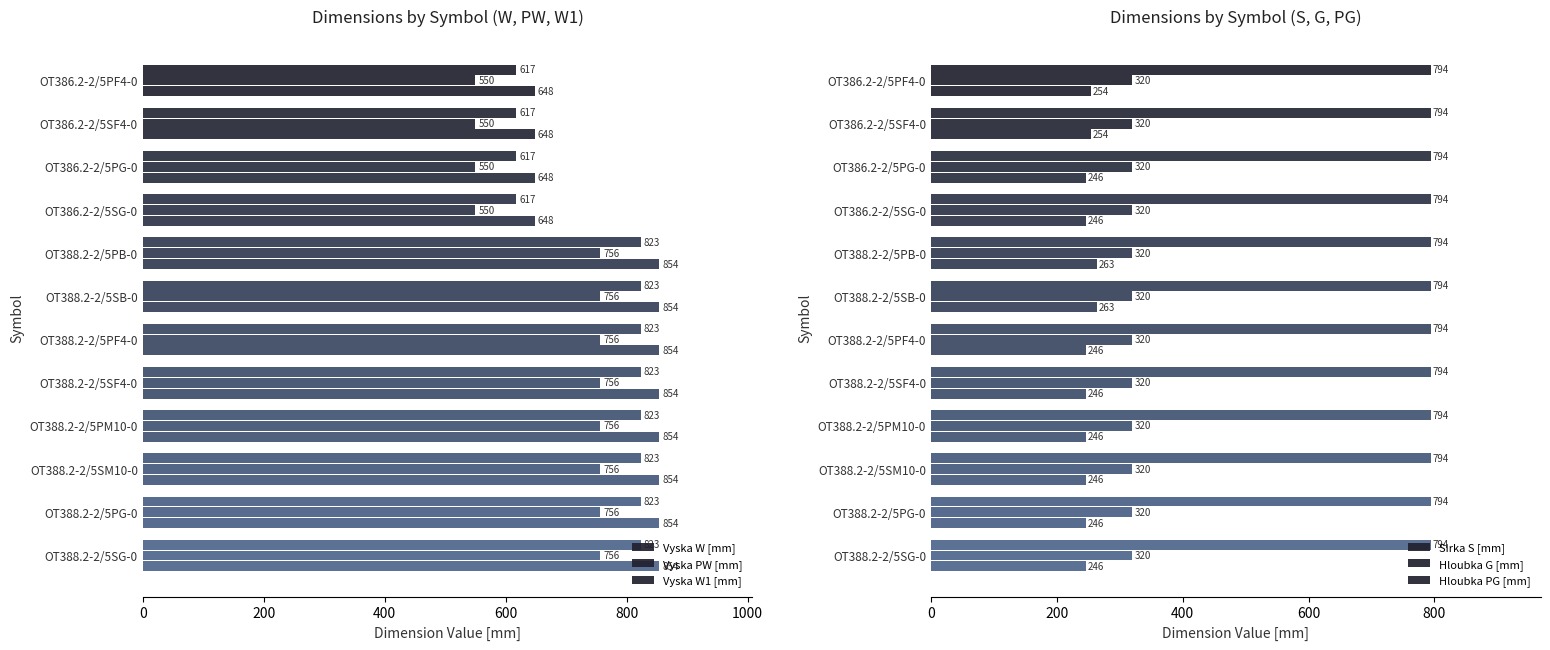

The Hloubka G [mm] series shows 0.1 at 9. True or false?

False